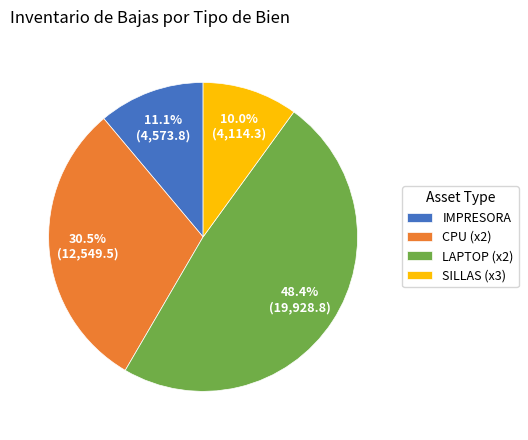

Do IMPRESORA and SILLAS (x3) together represent more than half of the pie?

No